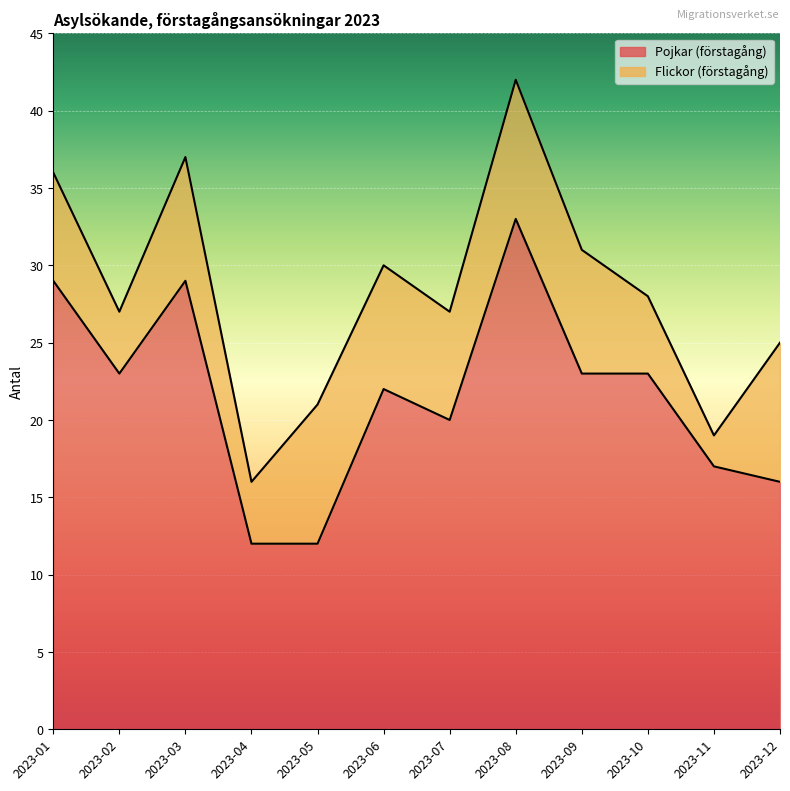

What is the value of the 11th point from the left?

17